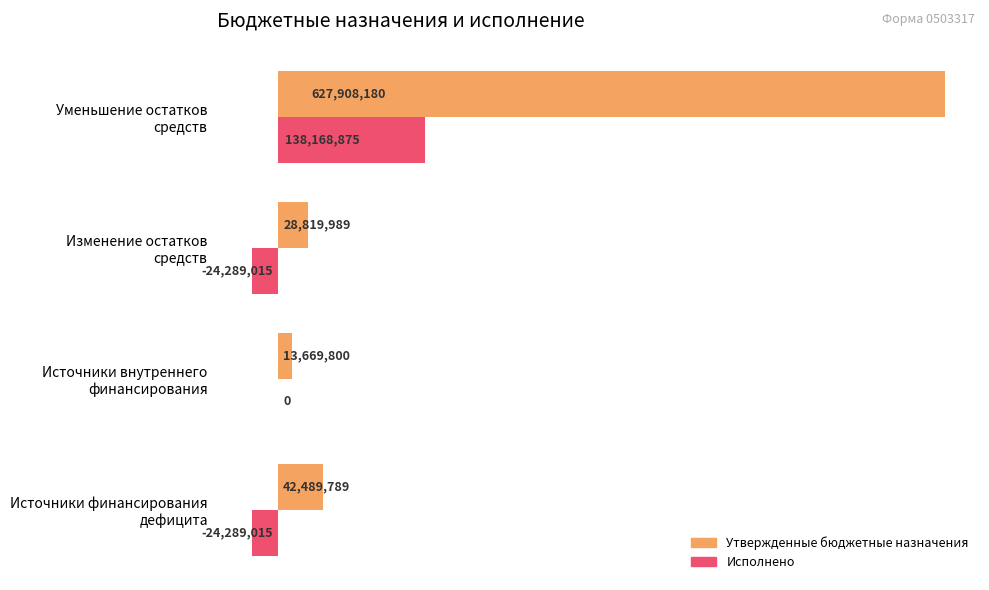

What is the highest value of the Исполнено series?

138168874.6